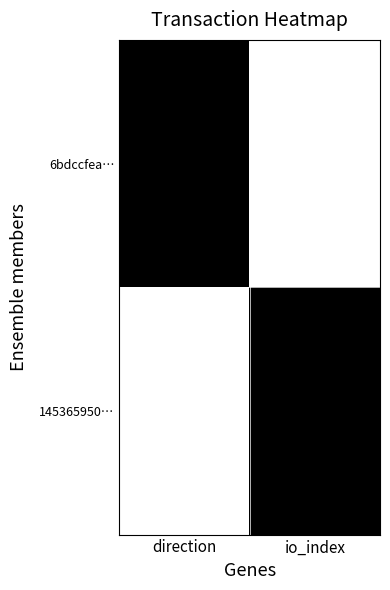

Reading left to right, what are all the values shown in this chart?

6bdccfea…: direction=0	io_index=1
145365950…: direction=1	io_index=0